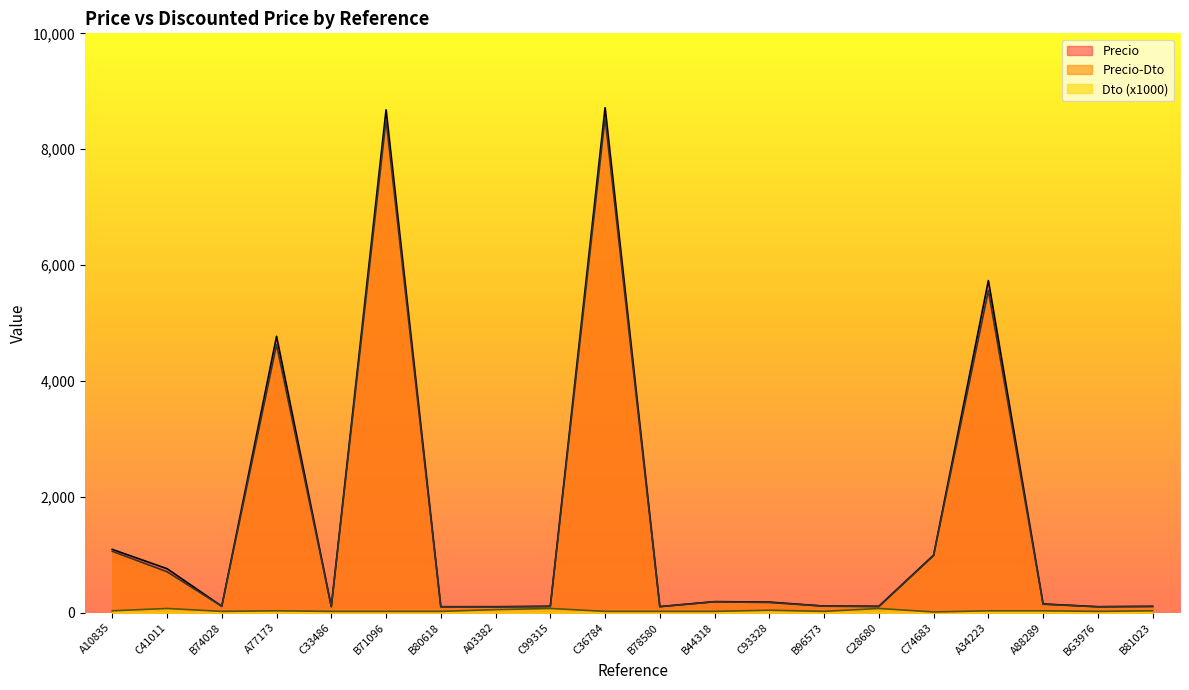

What is the value of the Precio-Dto point at the 5th from the left?

100.7